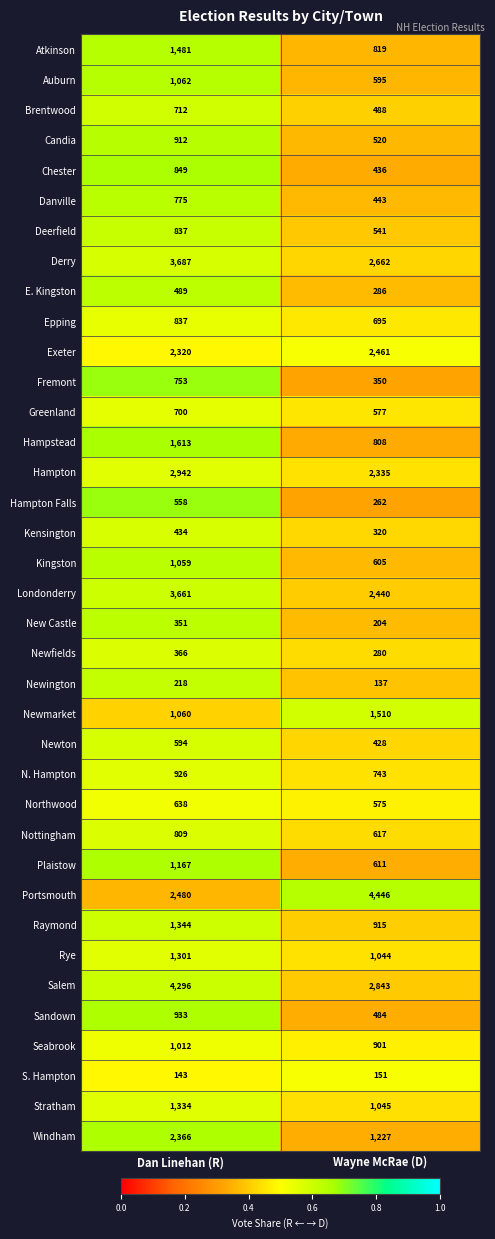

What is the average value of the Stratham series?

1190